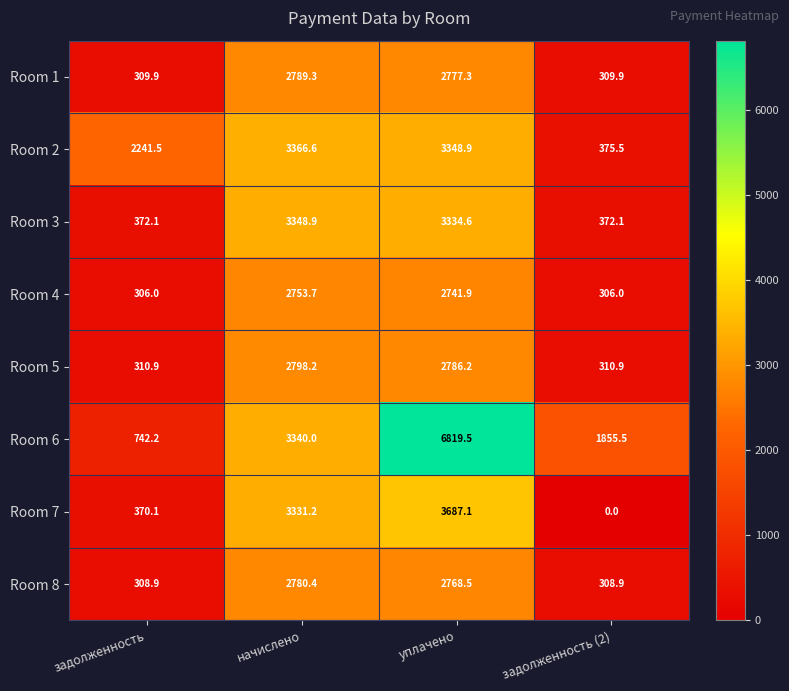

What is the highest value of the Room 1 series?

2789.3